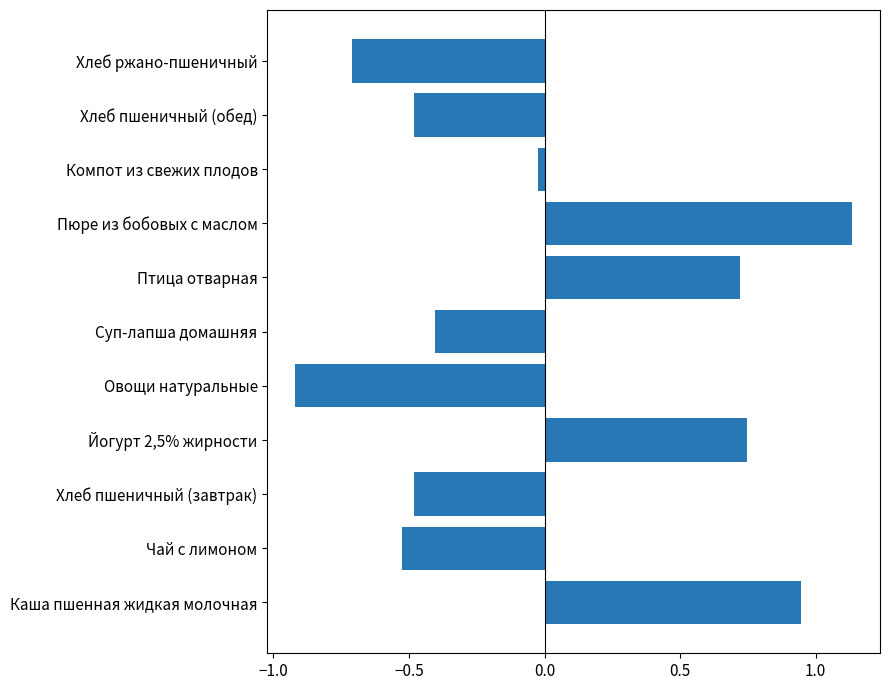

What is the change in value from Хлеб пшеничный (завтрак) to Пюре из бобовых с маслом?

+1.6